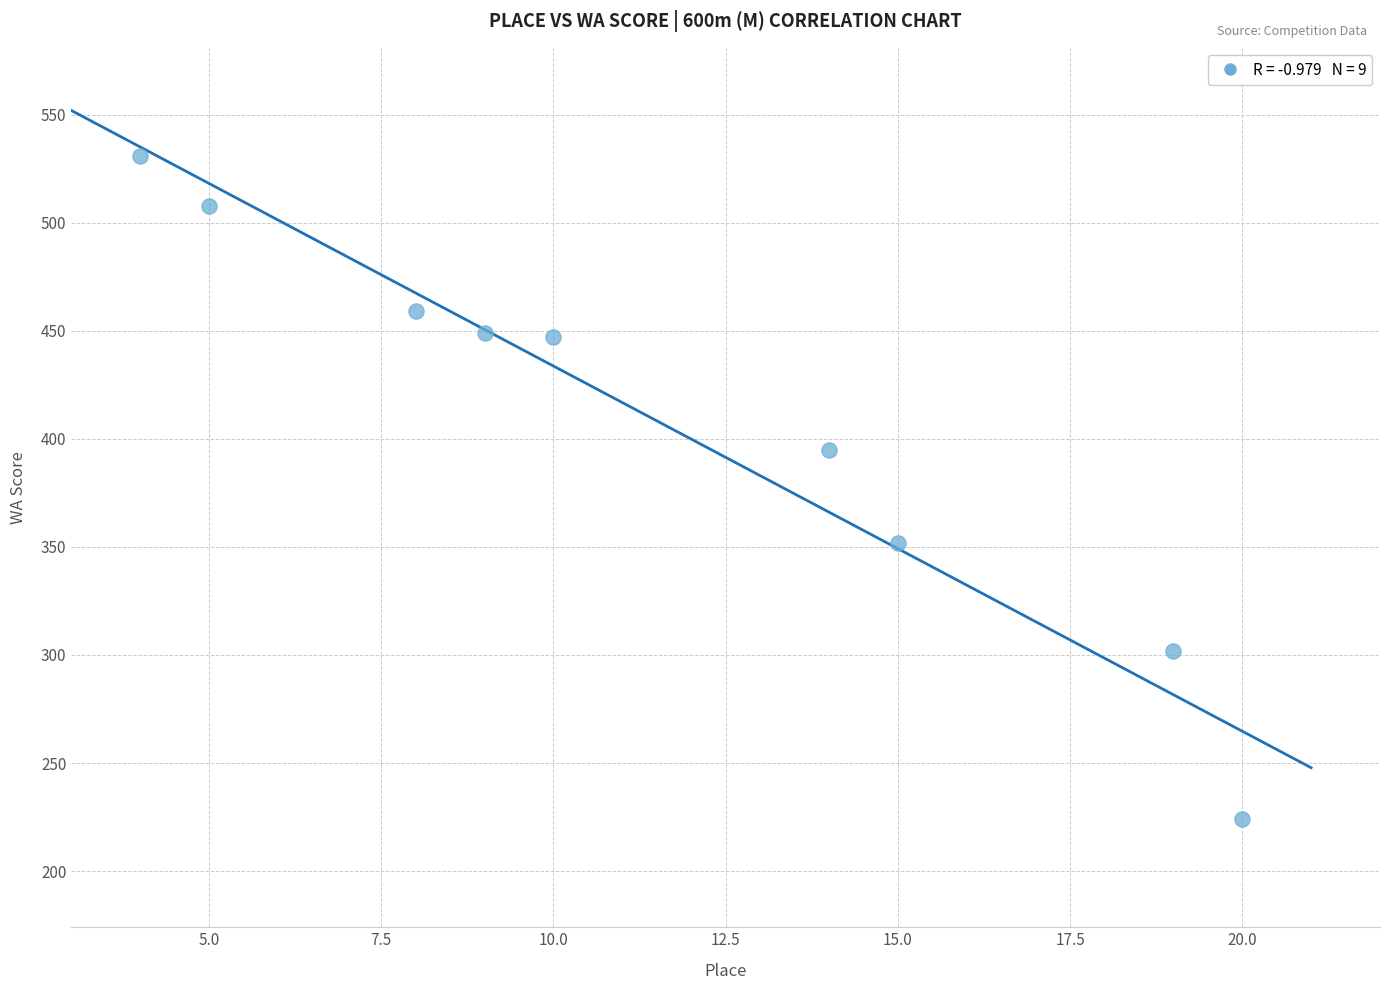

What is the average Y value?

407